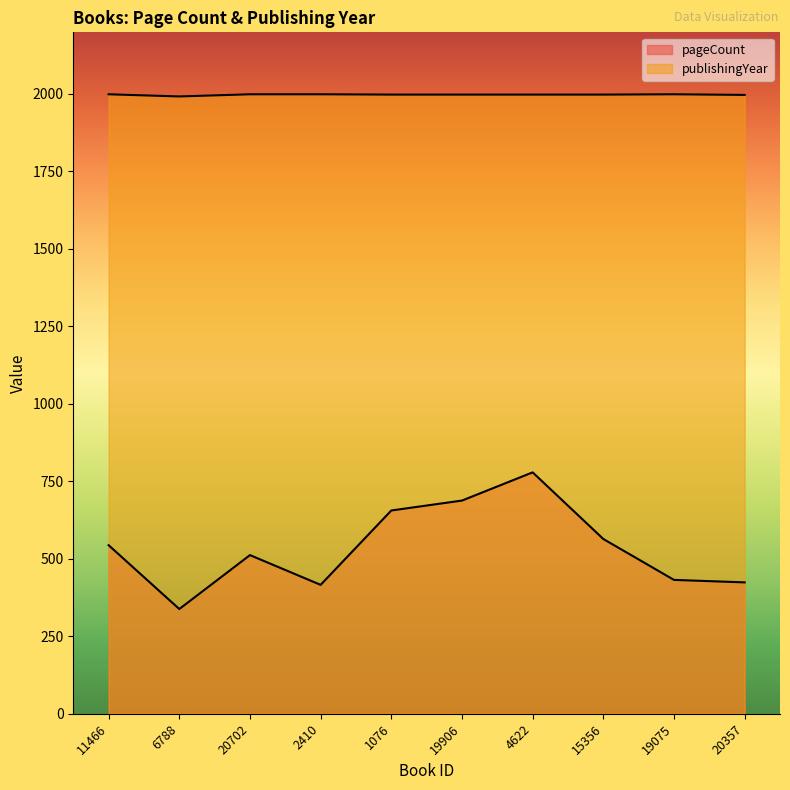

Is it true that publishingYear equals 3104 at 4622?

False